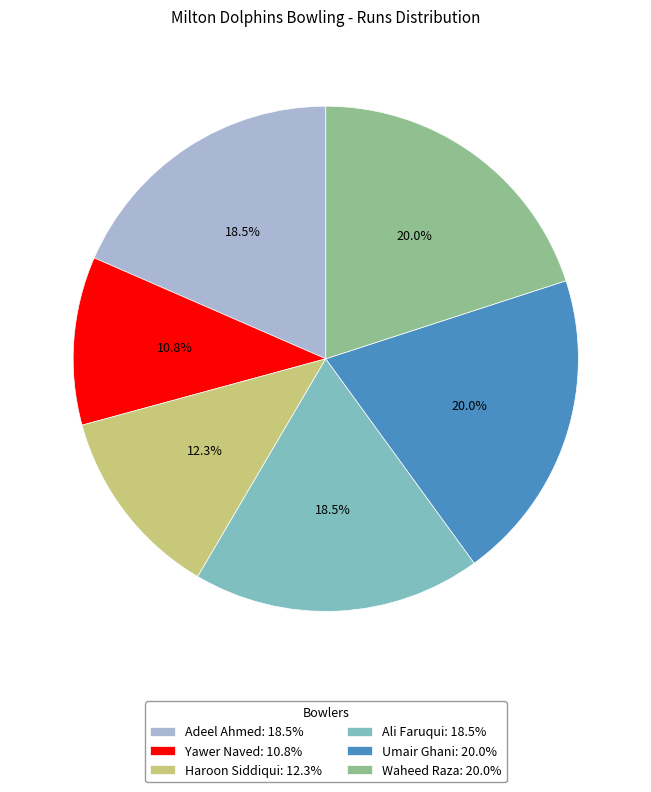

What is the ratio of the value at Haroon Siddiqui: 12.3% to the value at Yawer Naved: 10.8%?

1.1